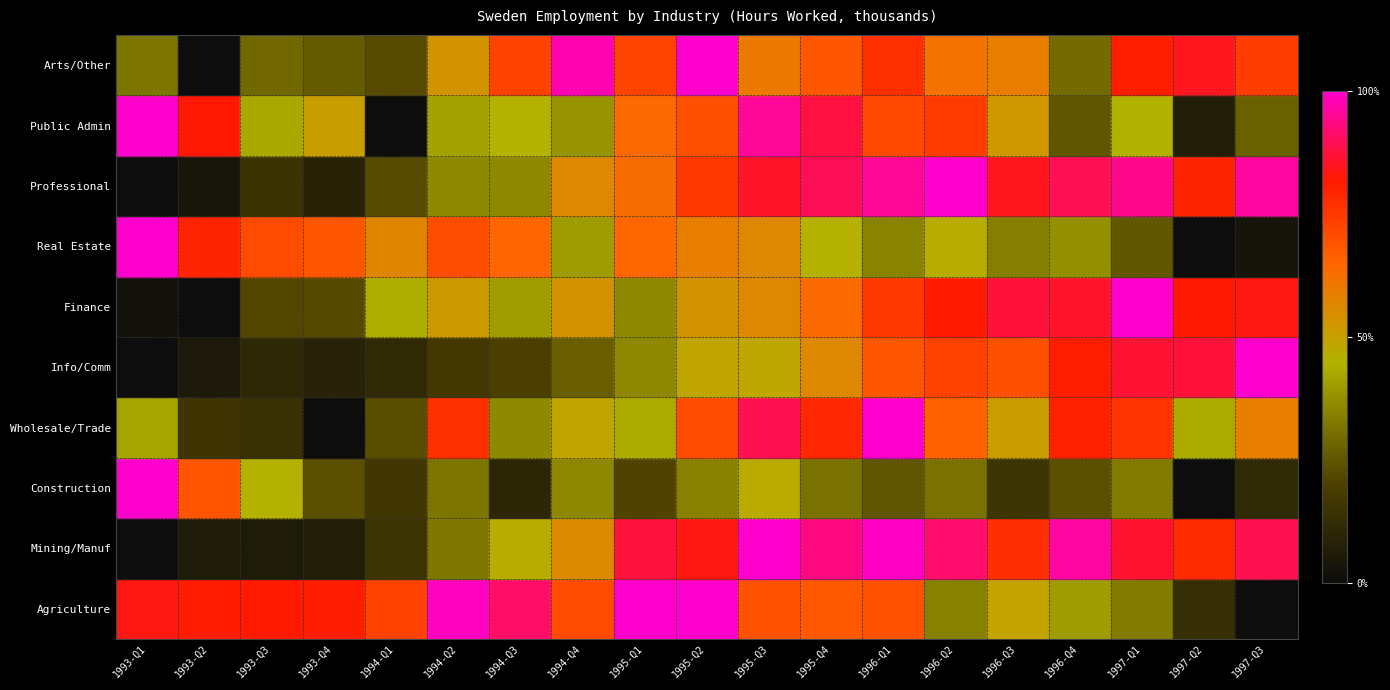

At how many categories does at least one series exceed 0?

19